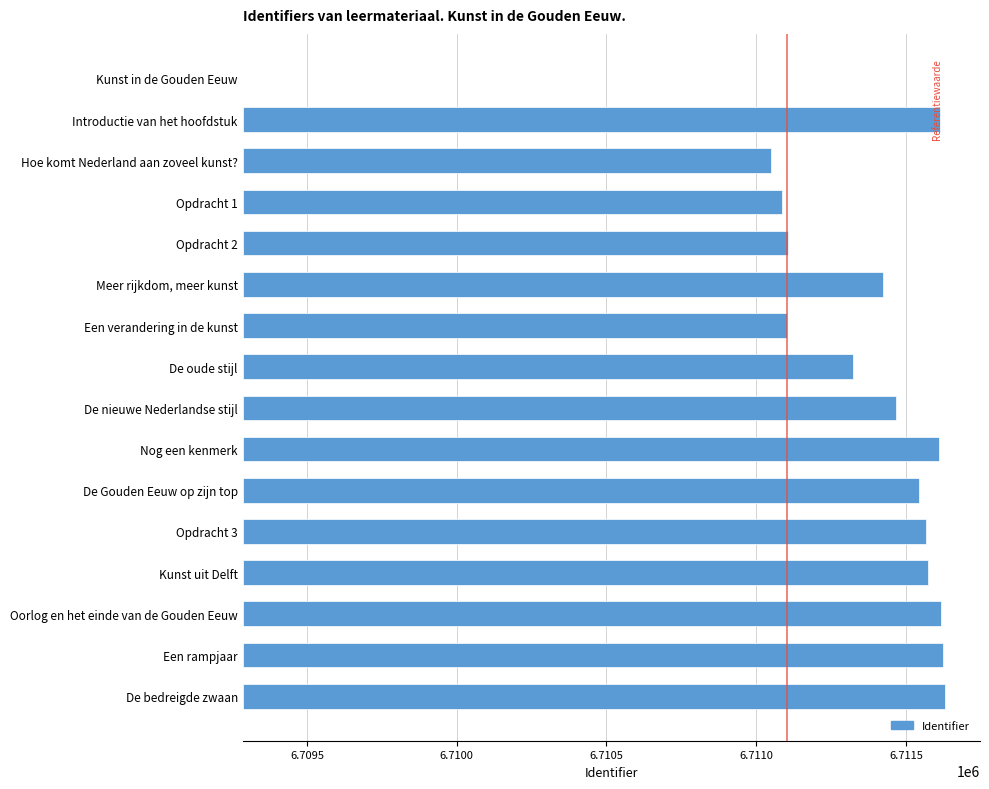

How many values are above zero?

15